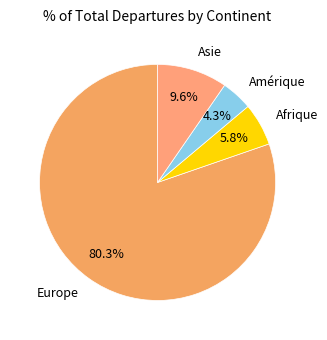

What percentage is NOT represented by Asie?

90.4%